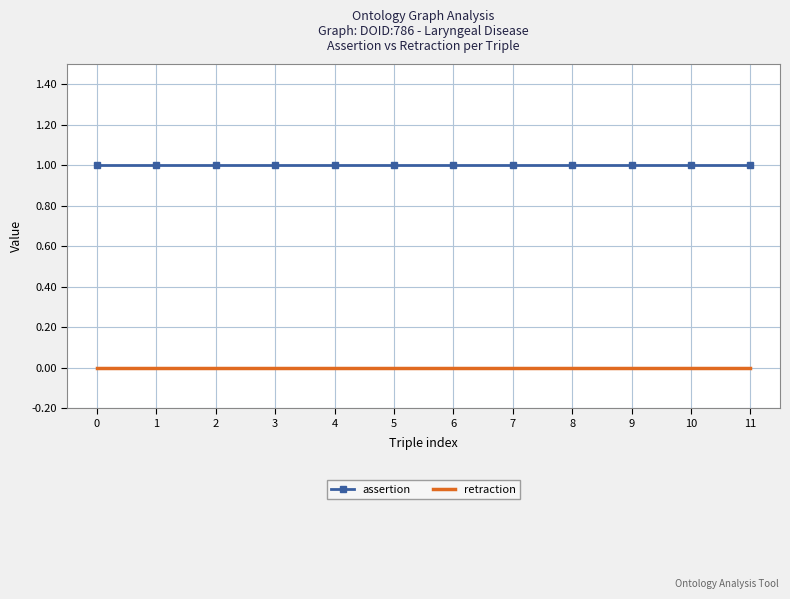

What is the total value across all series at 8?

1